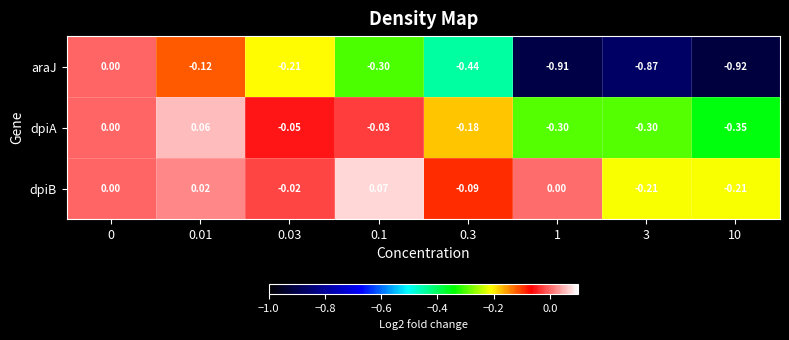

Rank the series by their maximum value, from highest to lowest.

dpiB, dpiA, araJ